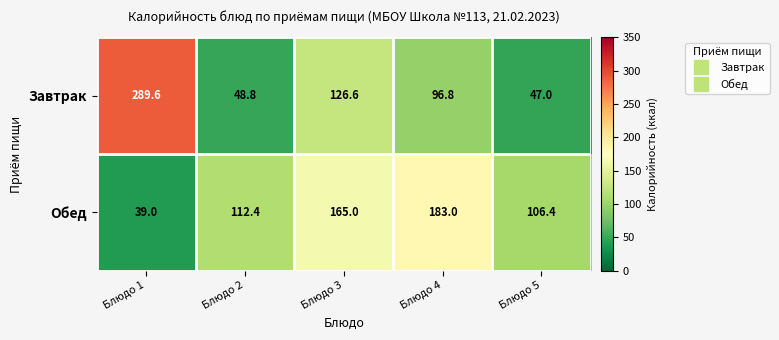

What is the total value across all series at Блюдо 1?

328.6